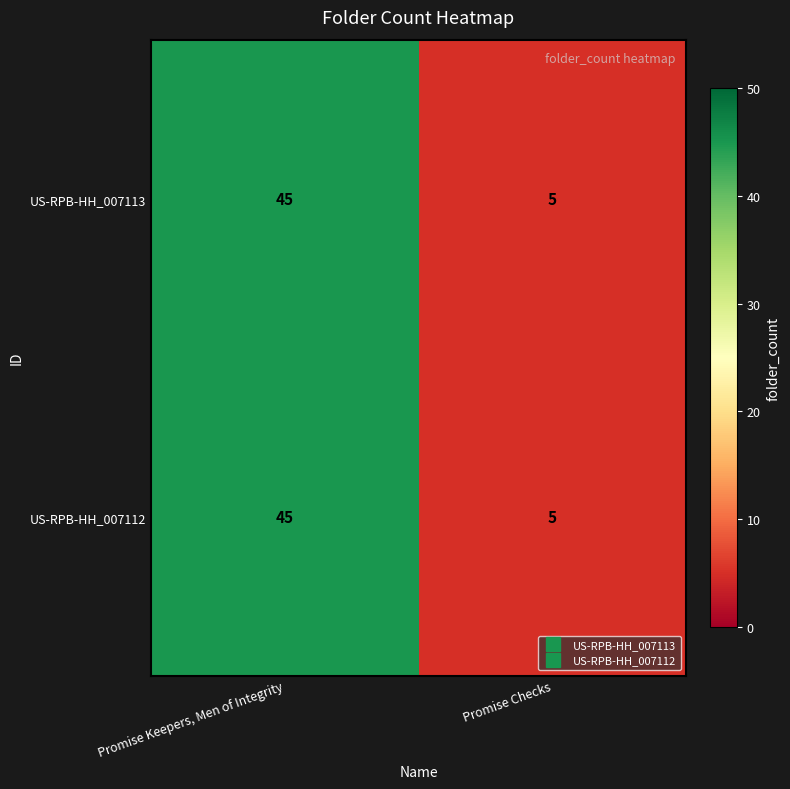

How many distinct data groups are displayed?

2